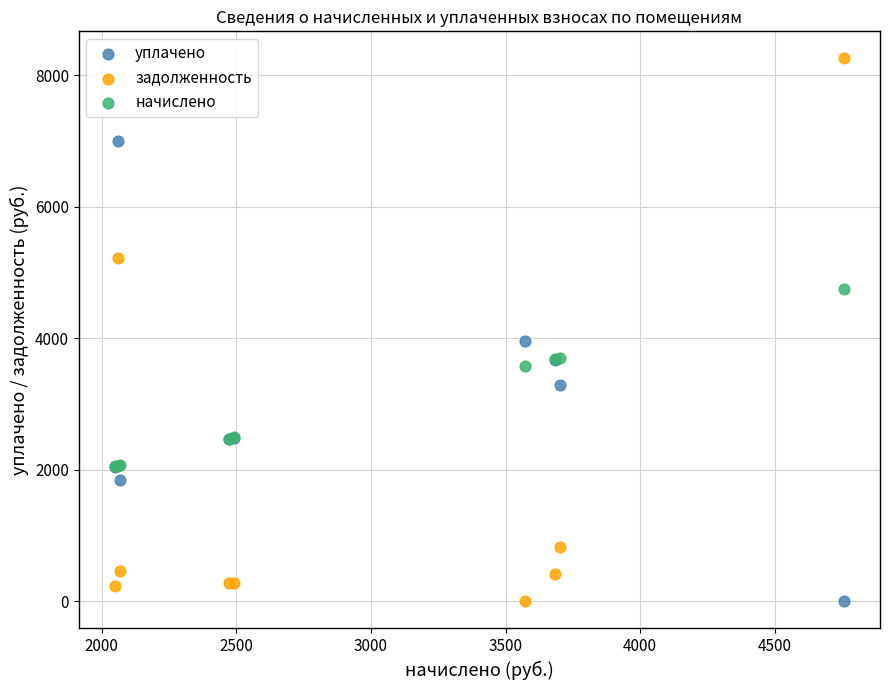

What are all the series names shown in the legend?

уплачено, задолженность, начислено